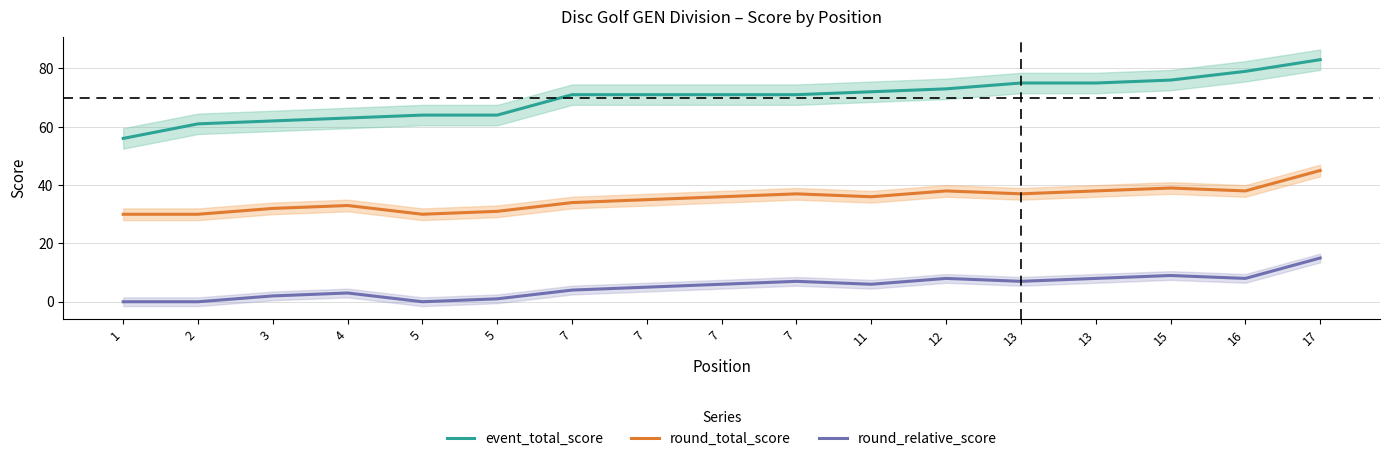

What is the highest value of the event_total_score series?

83